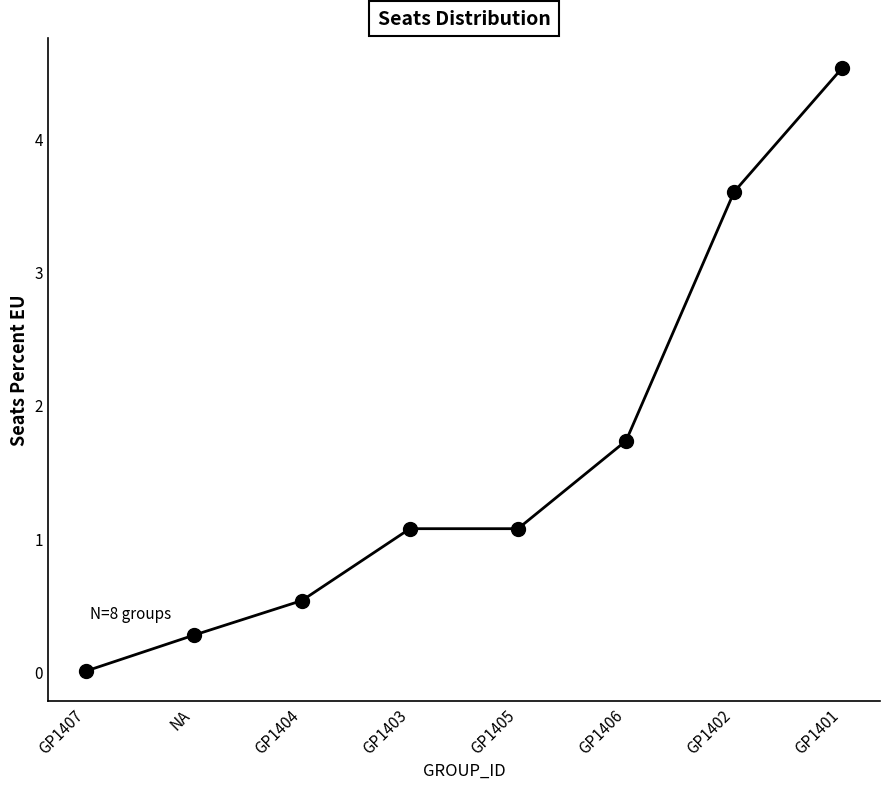

What is the average value?

1.6